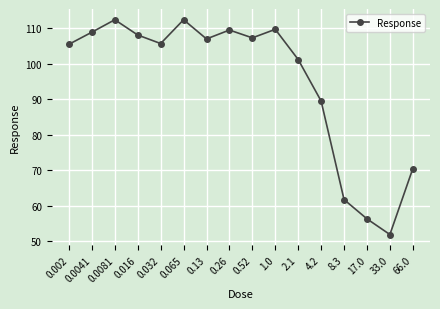

What is the maximum value shown in the chart?

112.4